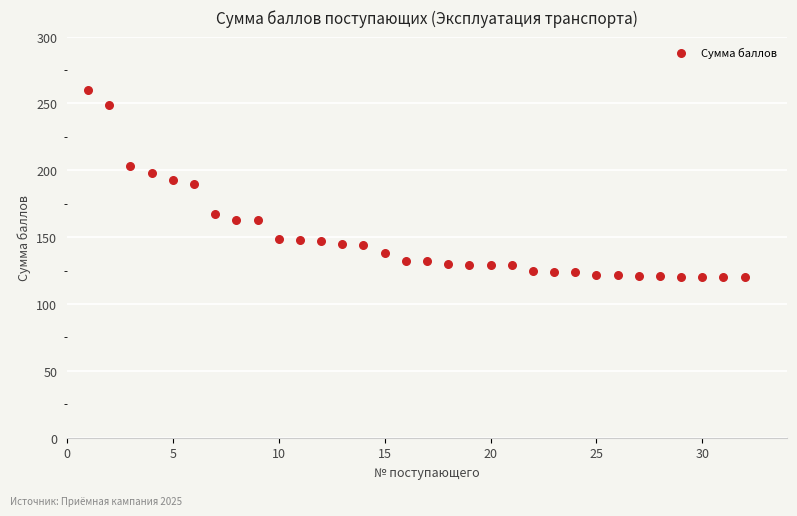

What is the range of Y values (max minus min)?

140